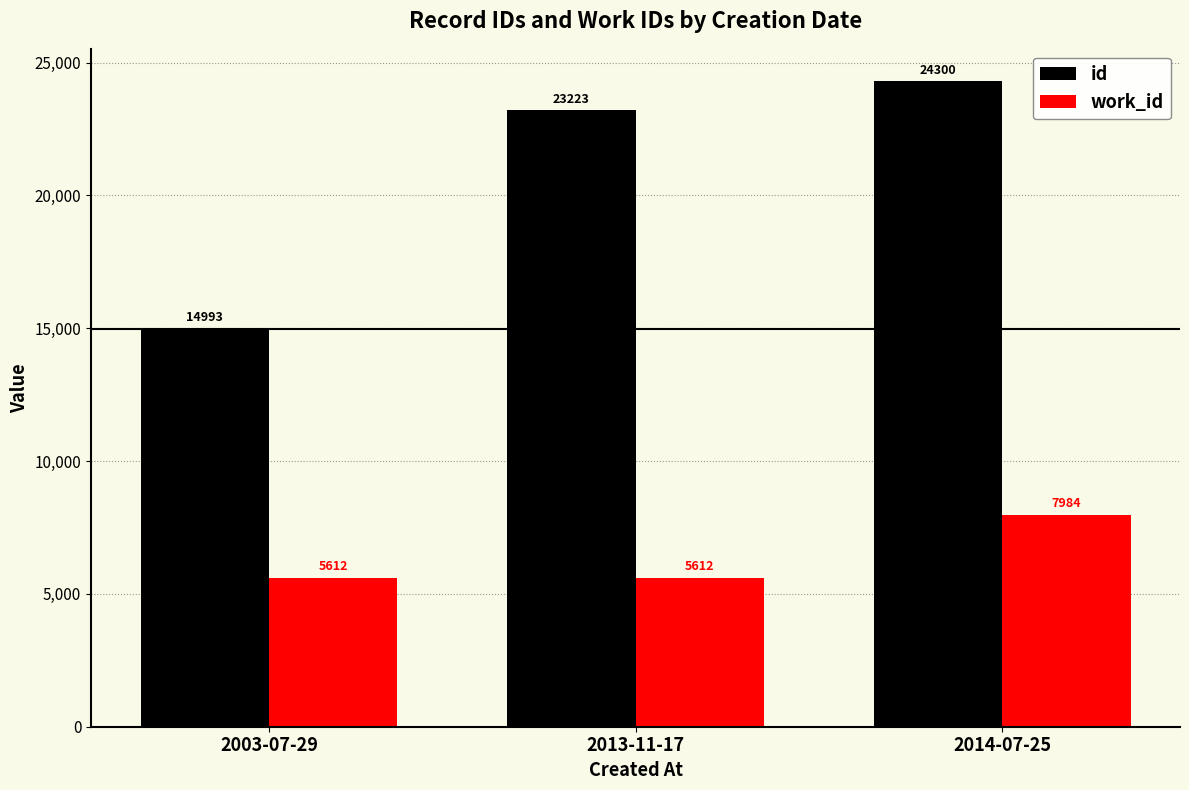

What is the label of the 3rd bar from the left?

2014-07-25